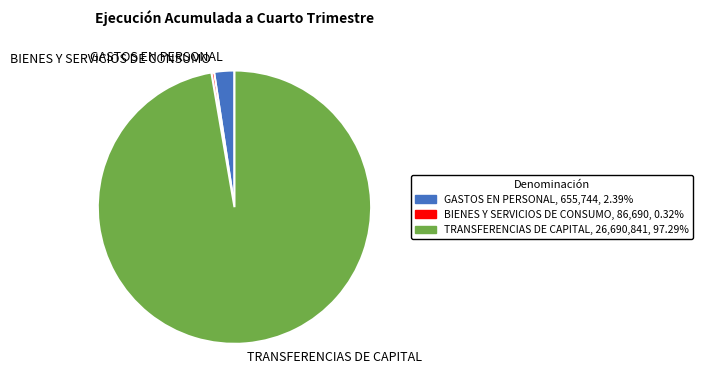

Is there any slice that represents more than half of the pie?

Yes